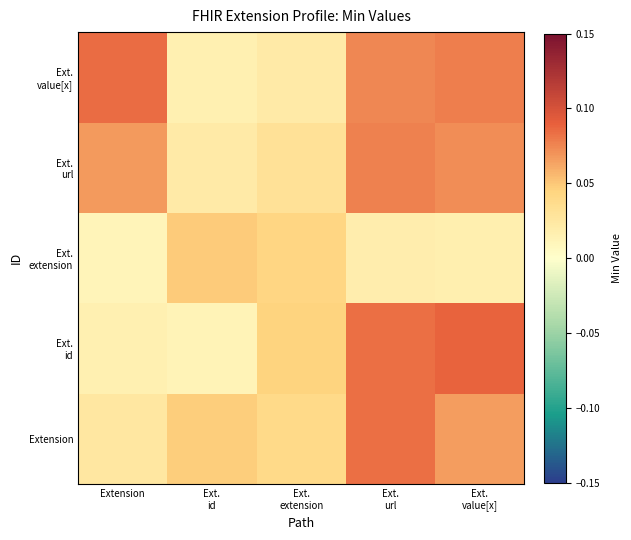

At how many categories does at least one series exceed 0?

5